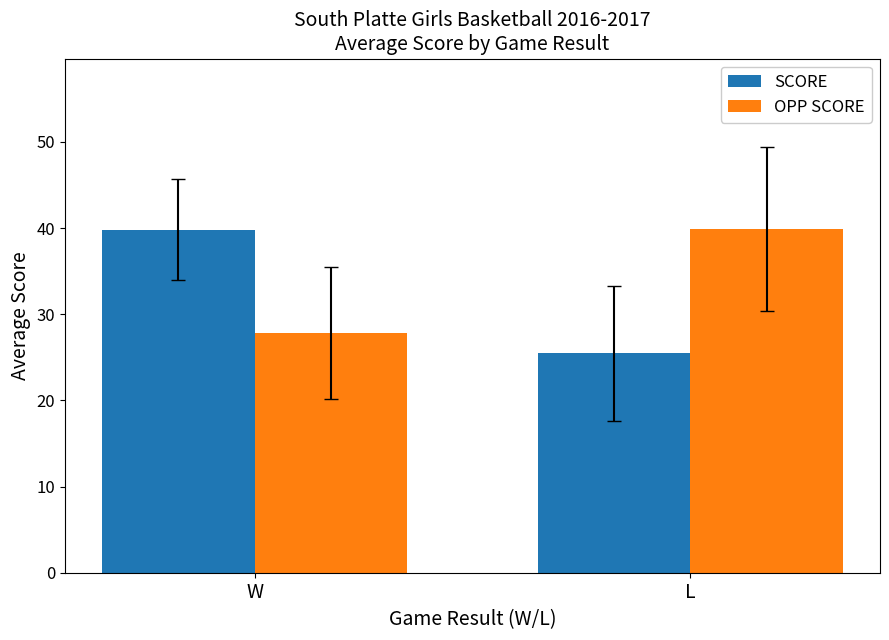

What is the minimum value for SCORE?

25.5